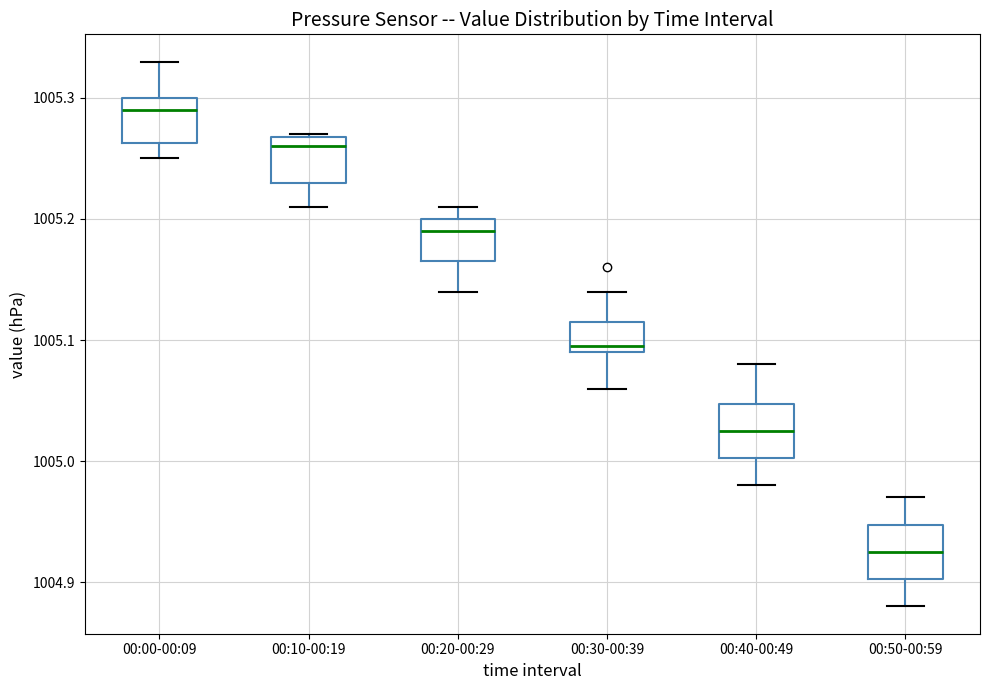

Reading left to right, read every box against the y-axis: the position of its median line, the range the box covers, and the ends of its whiskers. The values are not printed on the chart, so give them approximately, as read against the axis.

00:00-00:09: median 1005.29, box 1005.26 to 1005.30, whiskers 1005.25 to 1005.33
00:10-00:19: median 1005.26, box 1005.23 to 1005.27, whiskers 1005.21 to 1005.27
00:20-00:29: median 1005.19, box 1005.17 to 1005.20, whiskers 1005.14 to 1005.21
00:30-00:39: median 1005.10, box 1005.09 to 1005.12, whiskers 1005.06 to 1005.14
00:40-00:49: median 1005.03, box 1005.00 to 1005.05, whiskers 1004.98 to 1005.08
00:50-00:59: median 1004.93, box 1004.90 to 1004.95, whiskers 1004.88 to 1004.97